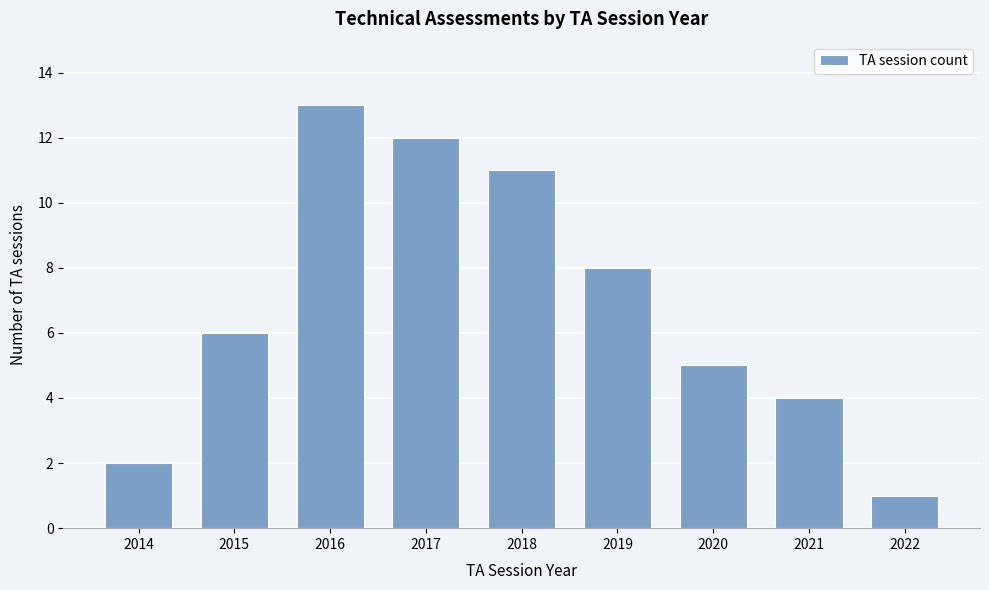

Reading left to right, extract all data points from this chart.

2014=2	2015=6	2016=13	2017=12	2018=11	2019=8	2020=5	2021=4	2022=1